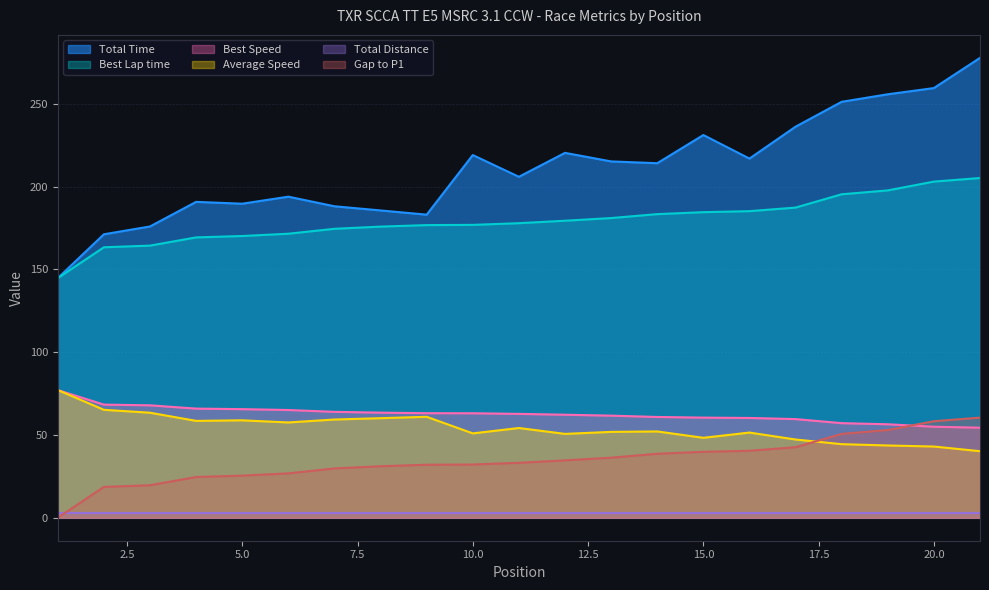

Which series has the largest total across all categories?

Total Time